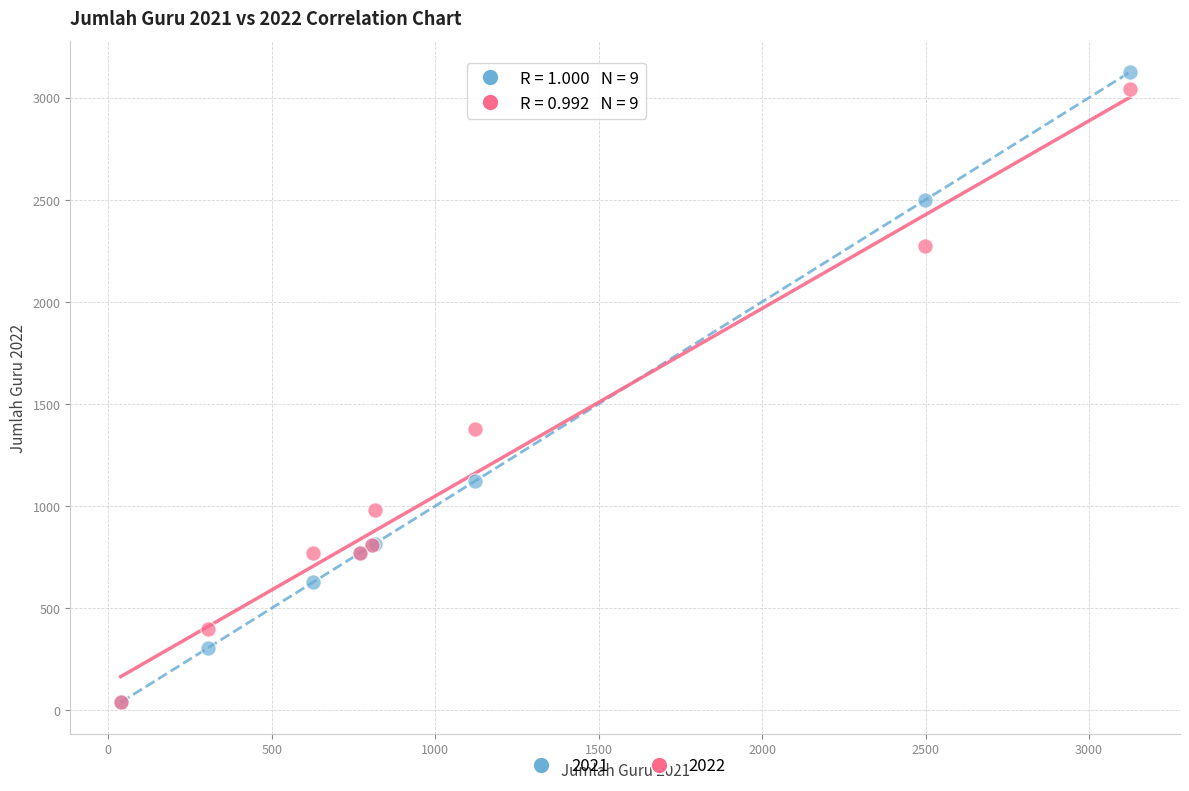

Which series reaches the maximum Y coordinate?

2021